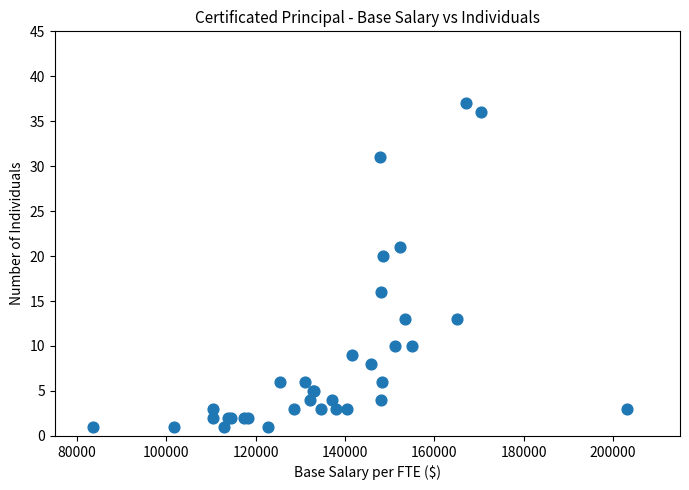

What Y value in the scatter plot is closest to 19?

20